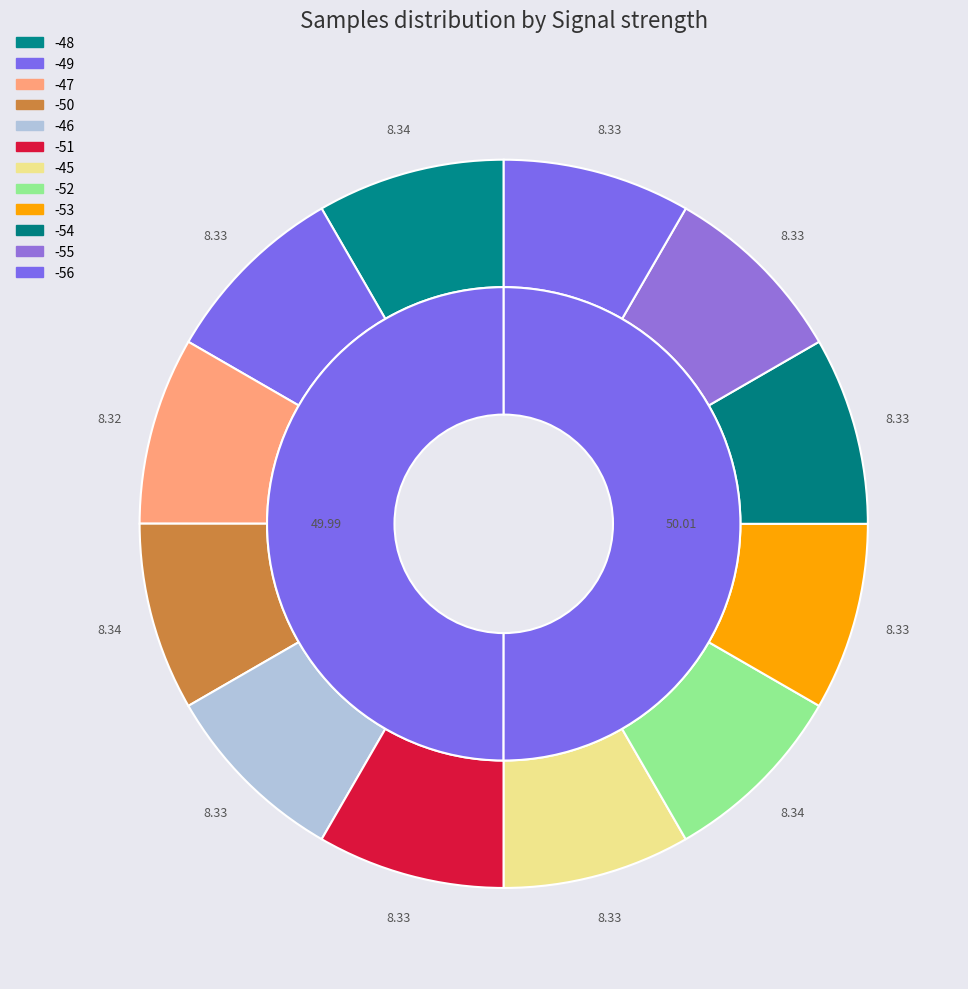

Which category has the biggest portion of the pie?

-48